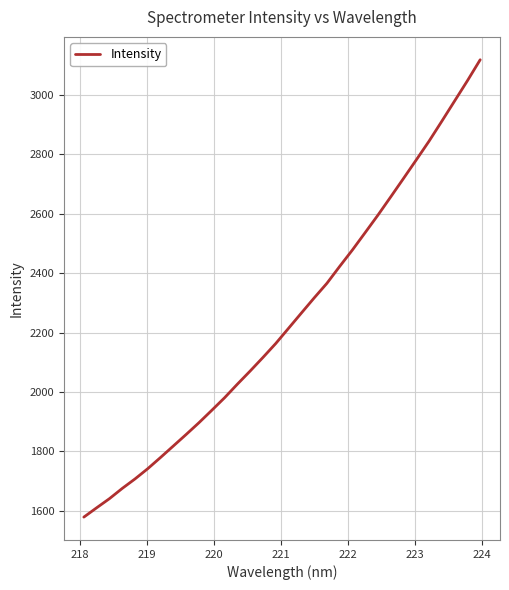

Count the number of values greater than 2214.

16